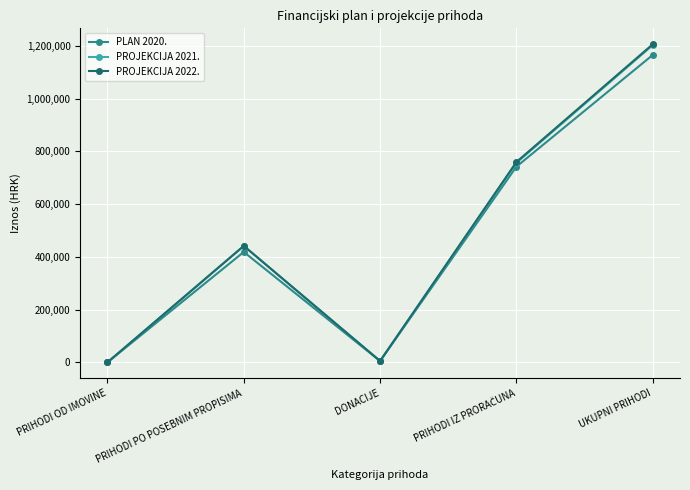

What is the difference between the highest and lowest values at UKUPNI PRIHODI?

40635